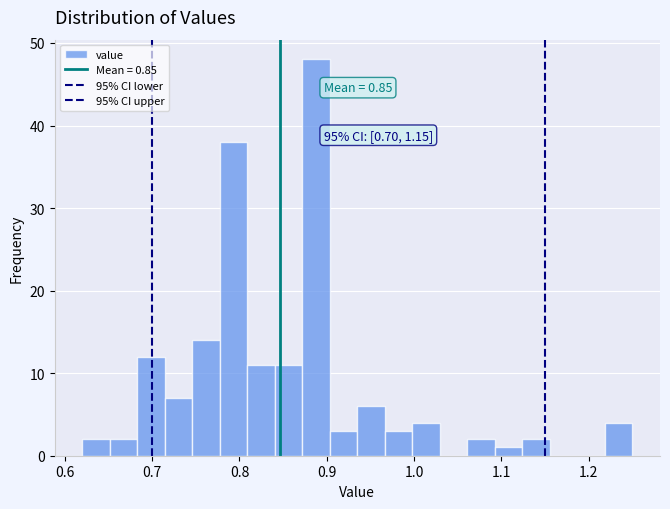

Around what value on the x-axis is the tallest bar? Give the approximate position of its centre, as read against the axis.

0.89